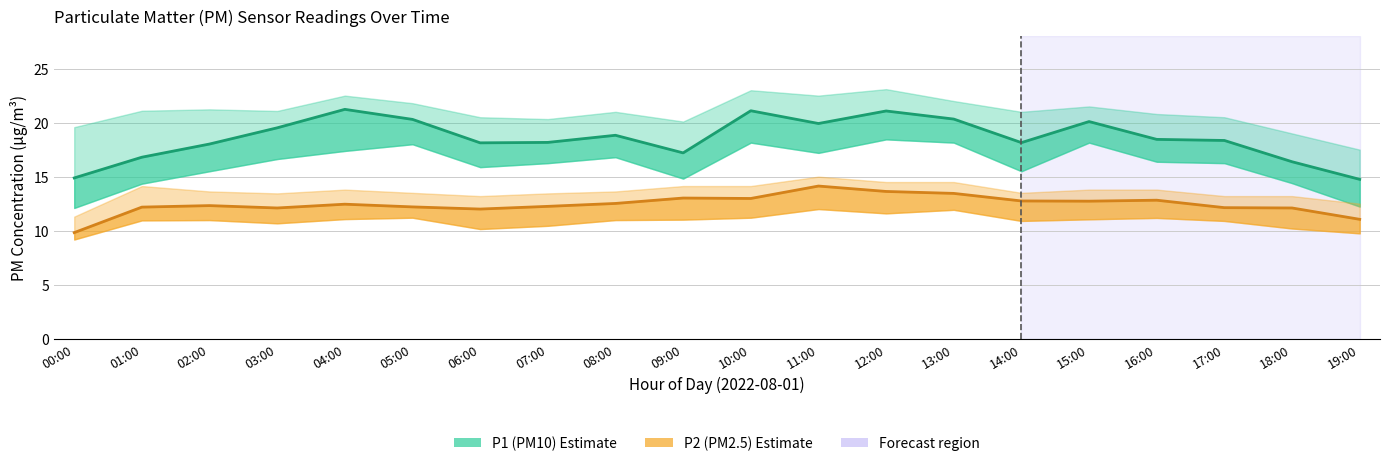

At which label does P1 (PM10) reach its peak?

04:00